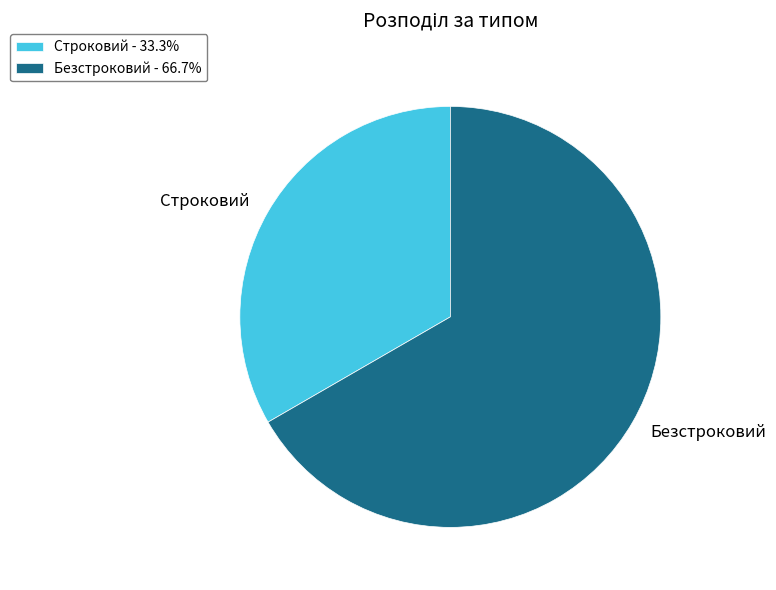

Is it true that Строковий is 18% of the pie?

False